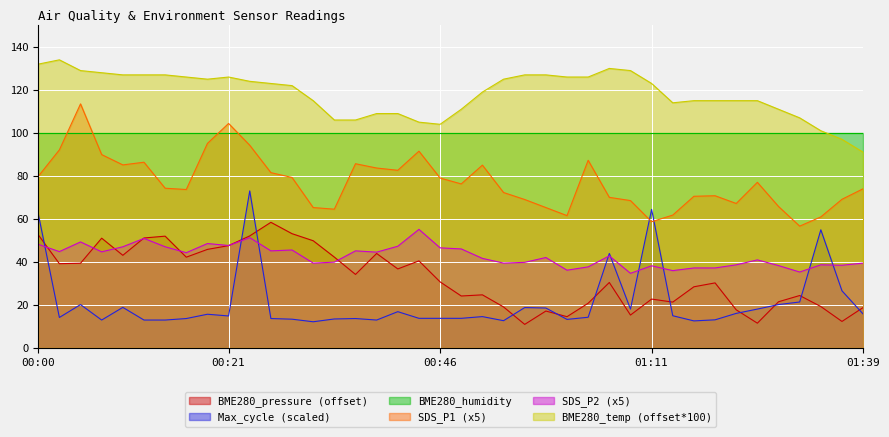

At which label does Max_cycle reach its minimum?

00:31